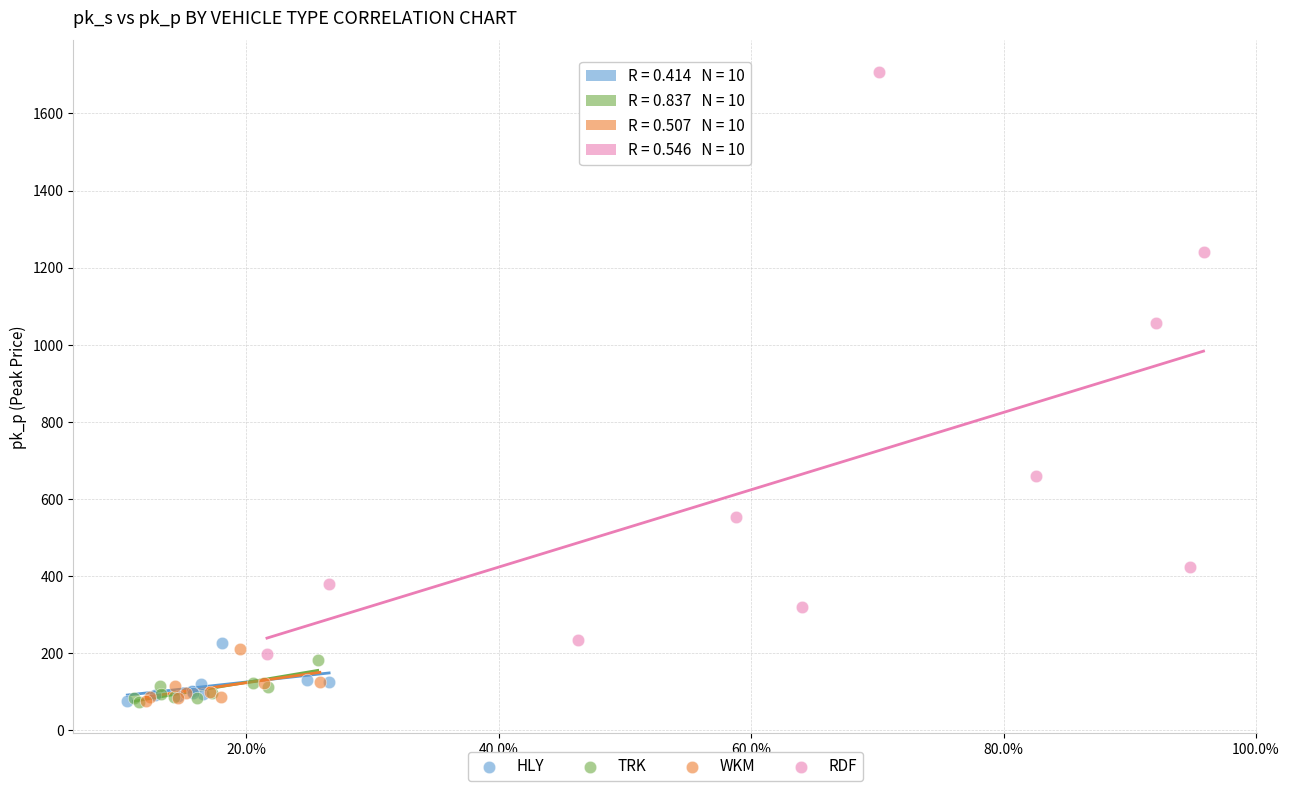

Which series has the largest Y range (max minus min)?

RDF